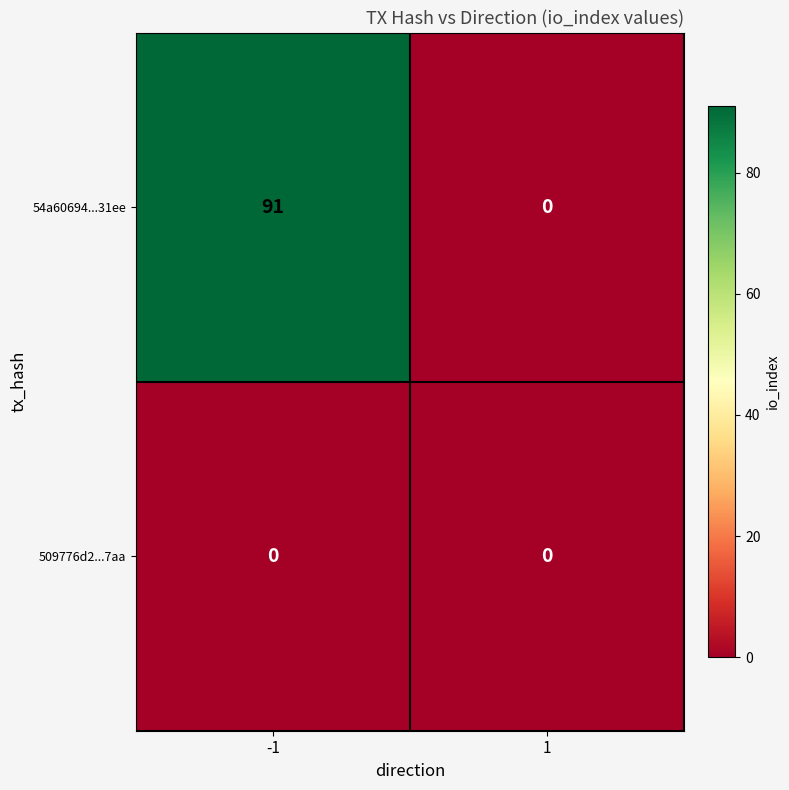

What is the maximum value shown in the chart?

91